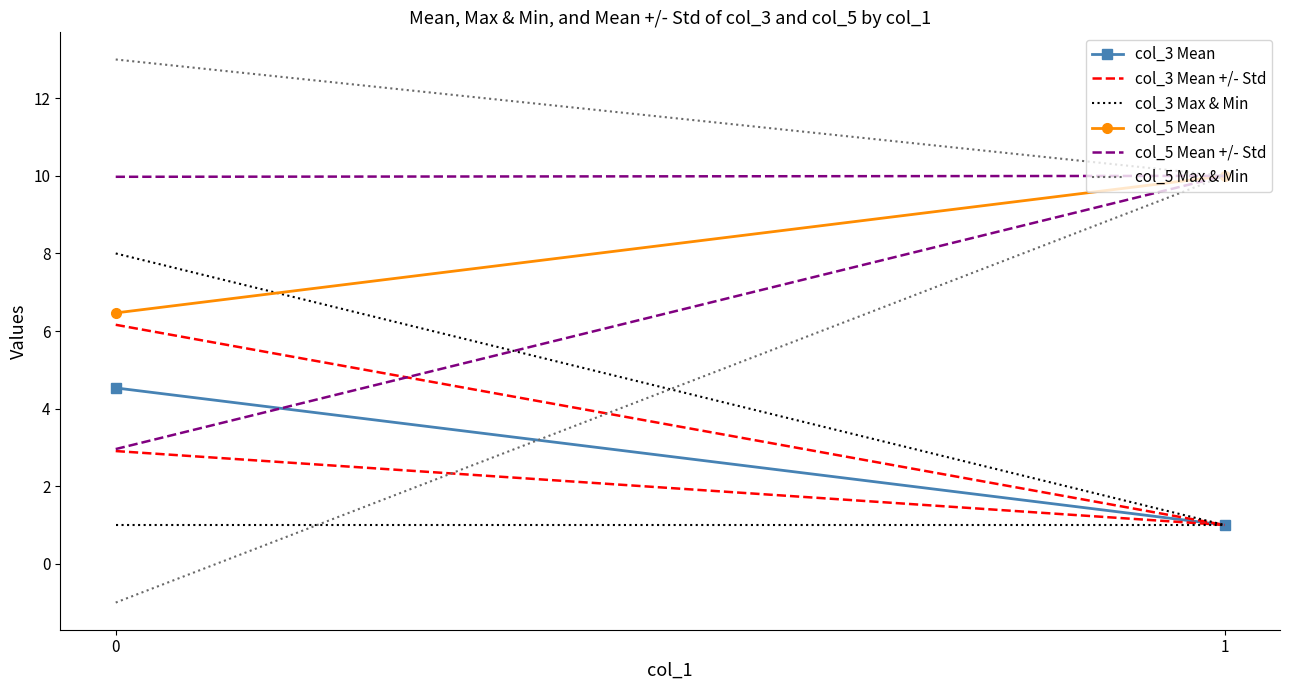

Reading right to left, extract all data points from this chart.

col_3 Mean: 1=1.0	0=4.5
col_3 Mean +/- Std: 1=1.0	0=6.2
col_3 Max & Min: 1=1.0	0=8.0
col_5 Mean: 1=10.0	0=6.5
col_5 Mean +/- Std: 1=10.0	0=10.0
col_5 Max & Min: 1=10.0	0=13.0